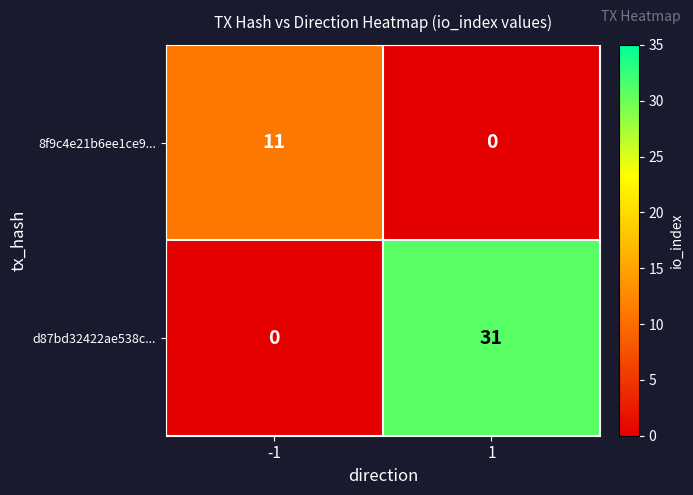

What is the difference between the highest and lowest values at -1?

11